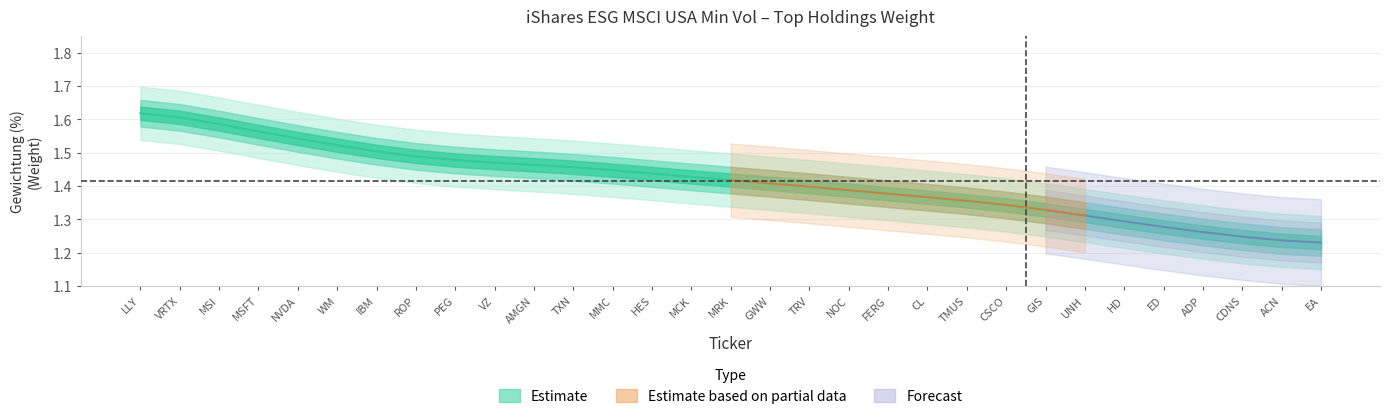

Rank the categories by value from lowest to highest.

EA, ACN, CDNS, ADP, ED, HD, UNH, GIS, CSCO, TMUS, CL, FERG, NOC, TRV, GWW, MRK, MCK, HES, MMC, TXN, AMGN, VZ, PEG, ROP, IBM, WM, NVDA, MSFT, MSI, VRTX, LLY